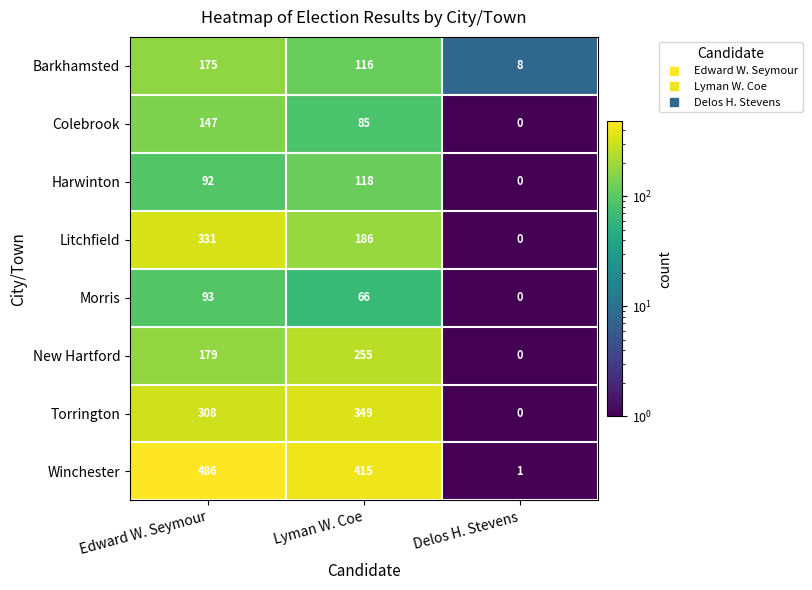

What is the total value across all series at Lyman W. Coe?

1590